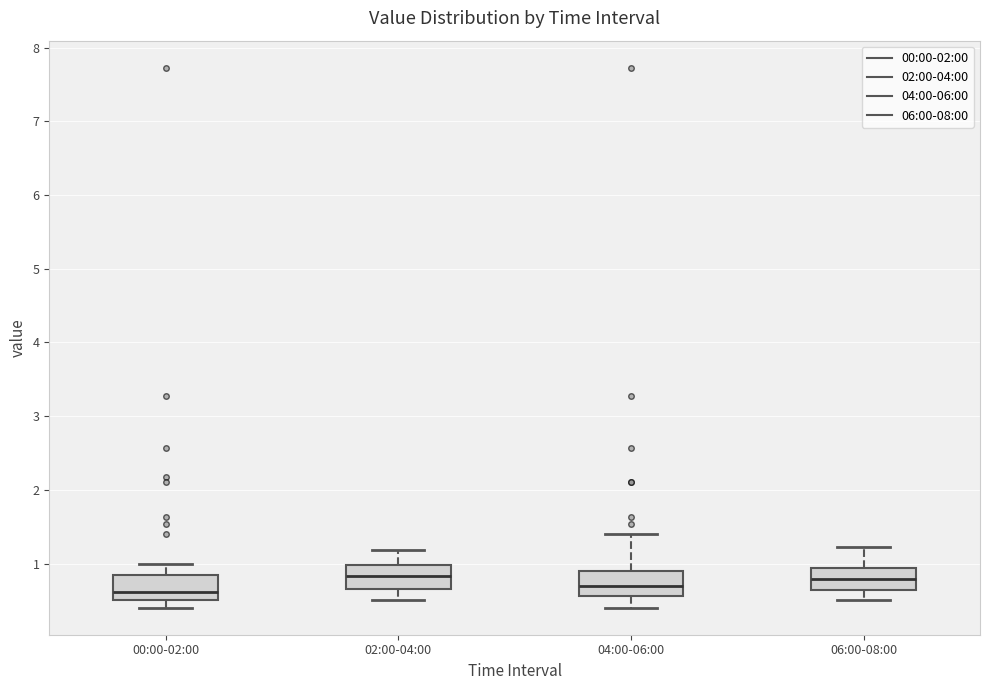

Where does the upper whisker of the box for 00:00-02:00 end on the y-axis? The values are not printed on the chart, so give them approximately, as read against the axis.

1.0